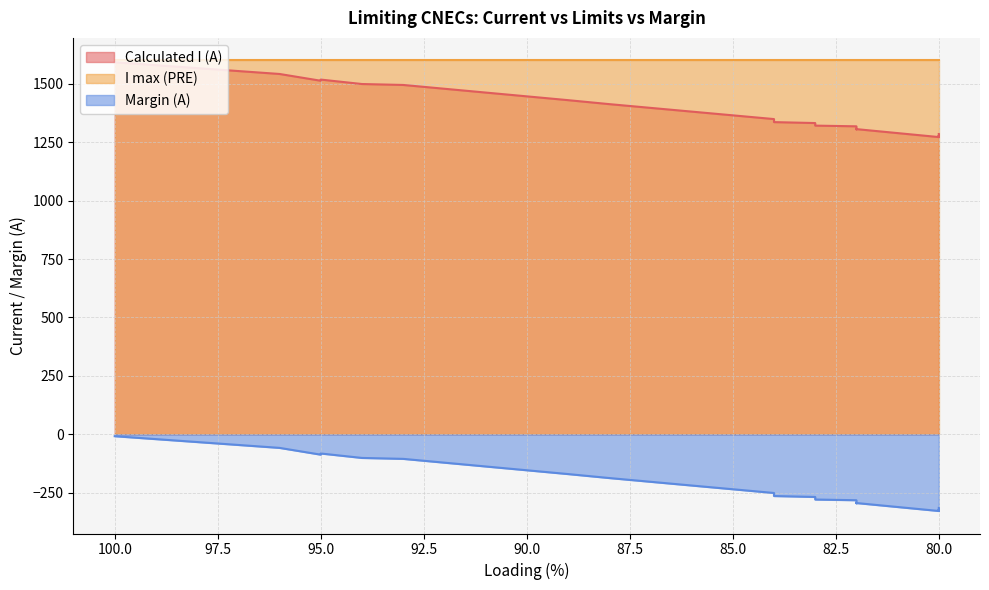

Where does the Calculated I (A) series first go above 1336?

100.0